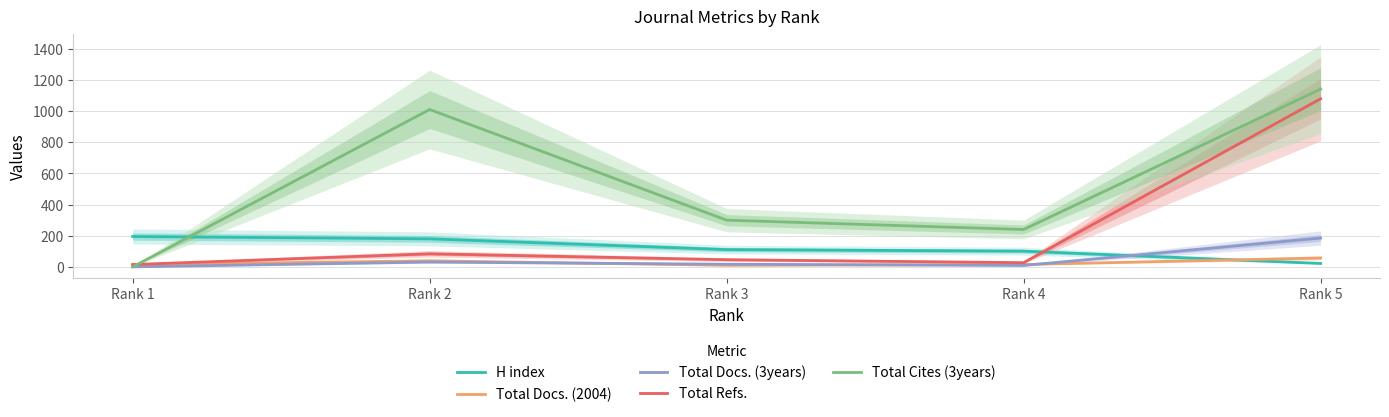

What is the difference between the H index values at Rank 2 and Rank 3?

69